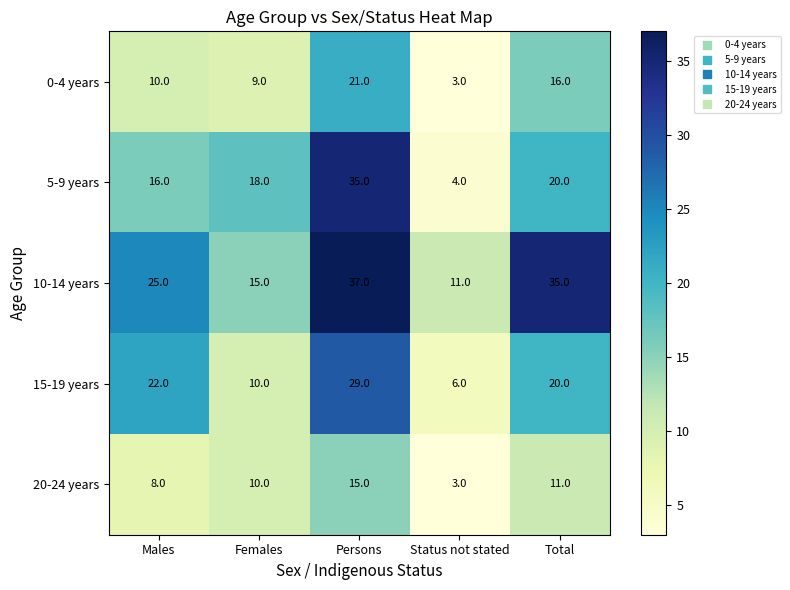

At which label does 15-19 years first exceed 20?

Males